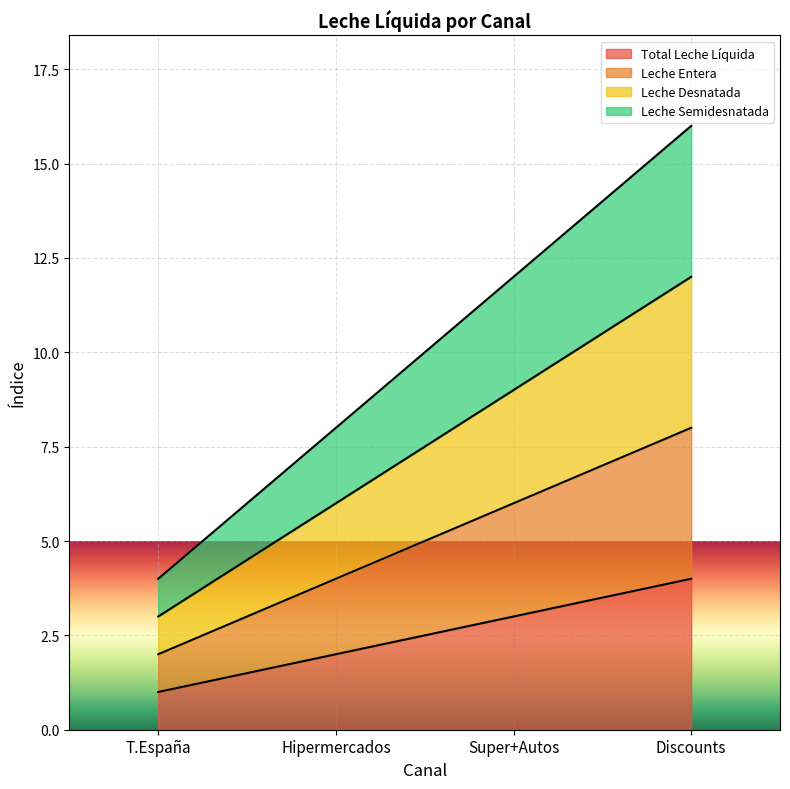

Which has a higher value, T.España or Discounts?

Discounts